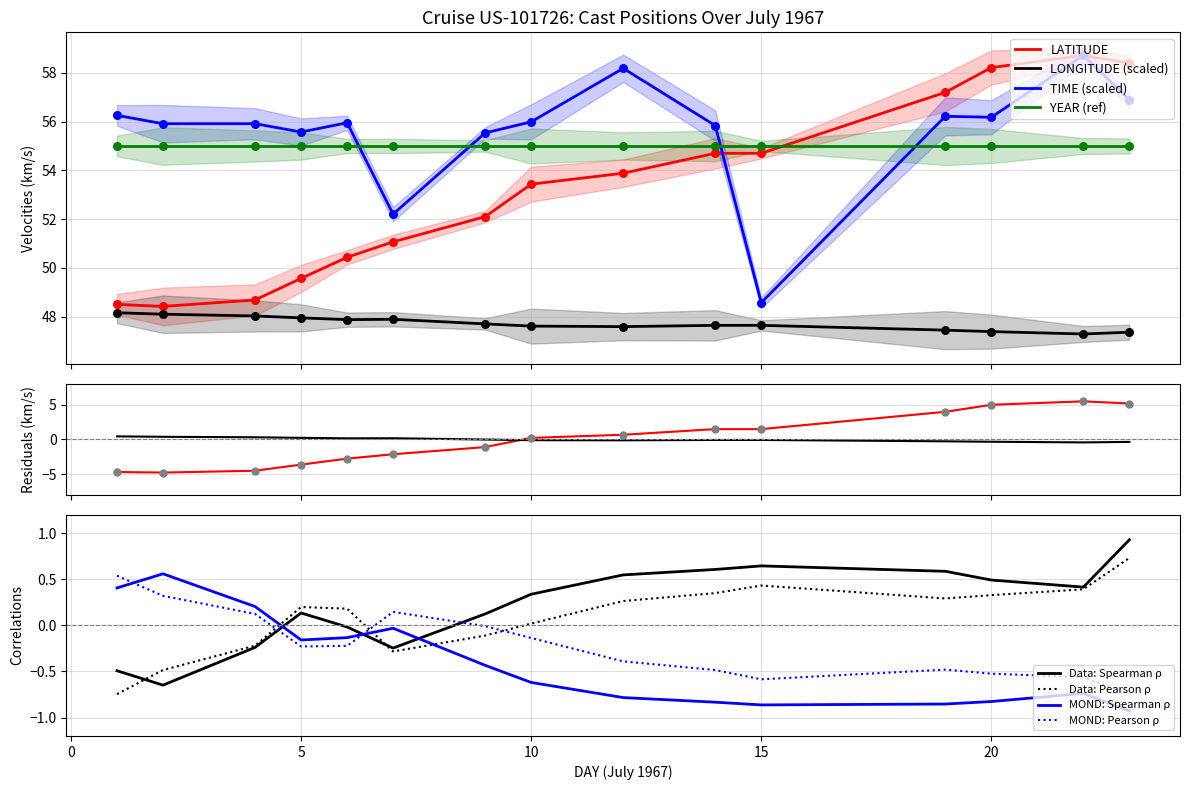

At which category is the sum across all series the highest?

22